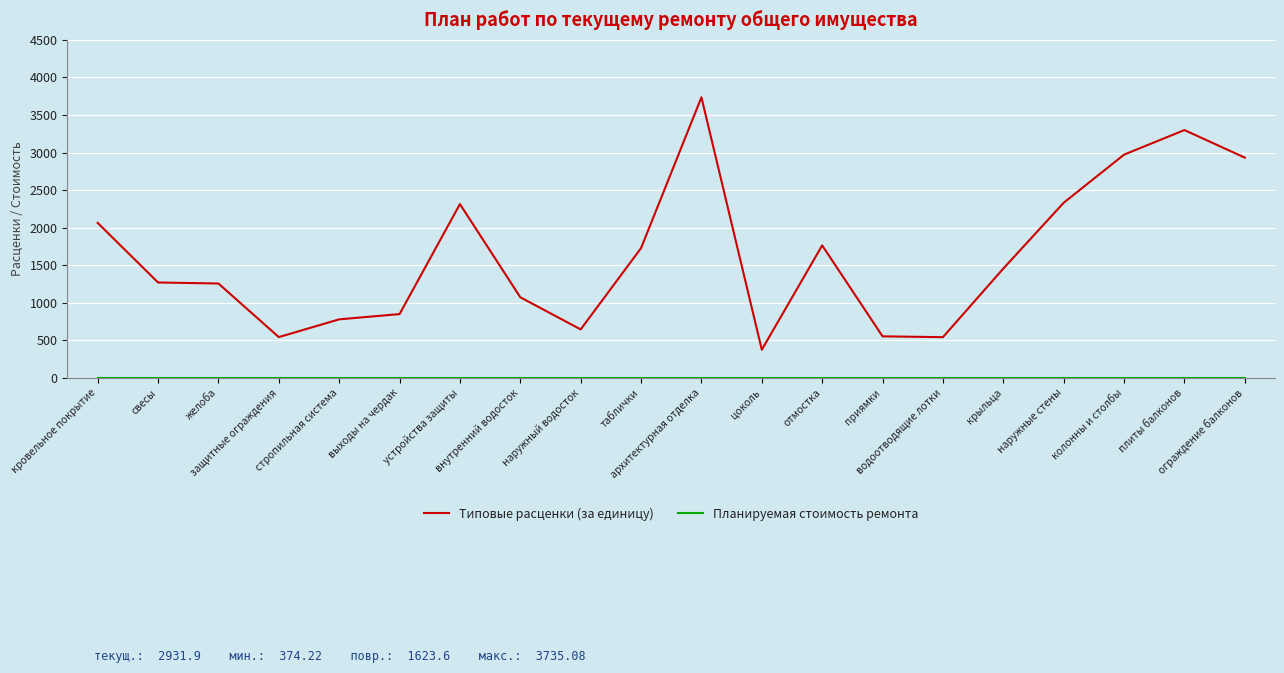

Does the chart display data point markers on the line(s)?

No